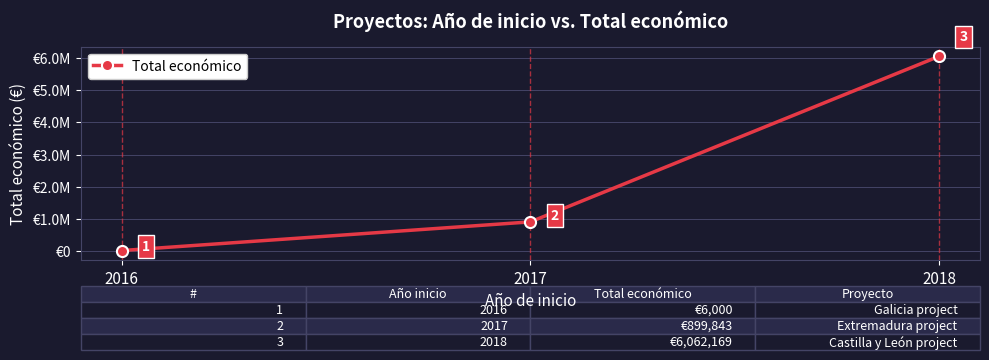

What is the ratio of the value at 2018 to the value at 2016?

1010.4